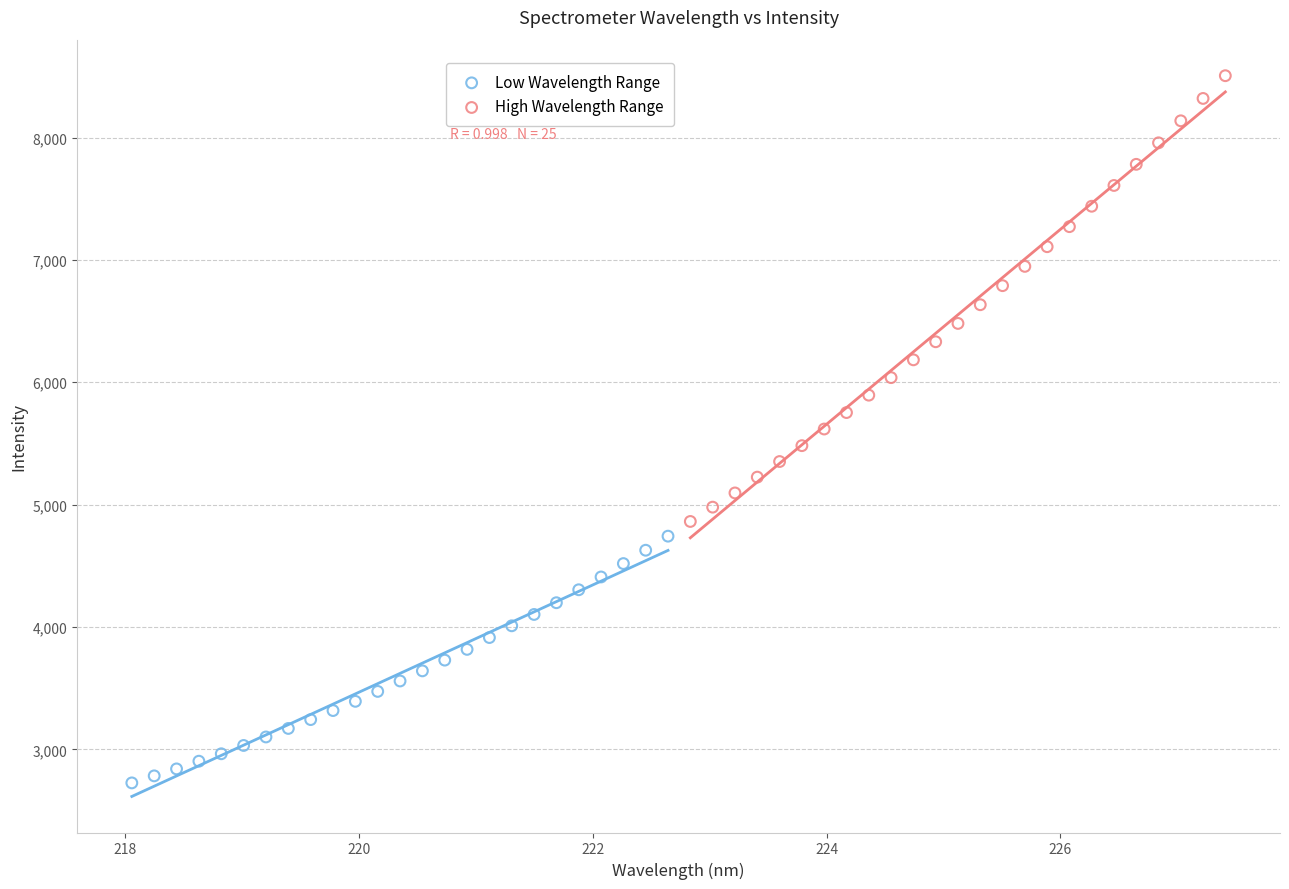

Which series has the largest Y range (max minus min)?

High Wavelength Range